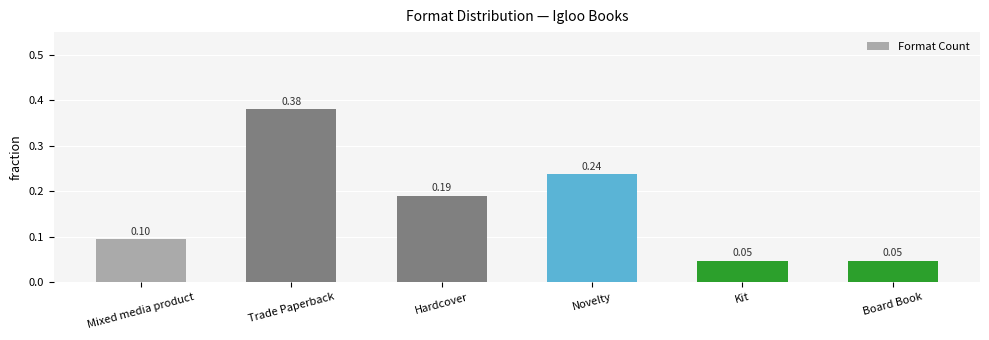

Which category has the highest value across all series?

Trade Paperback